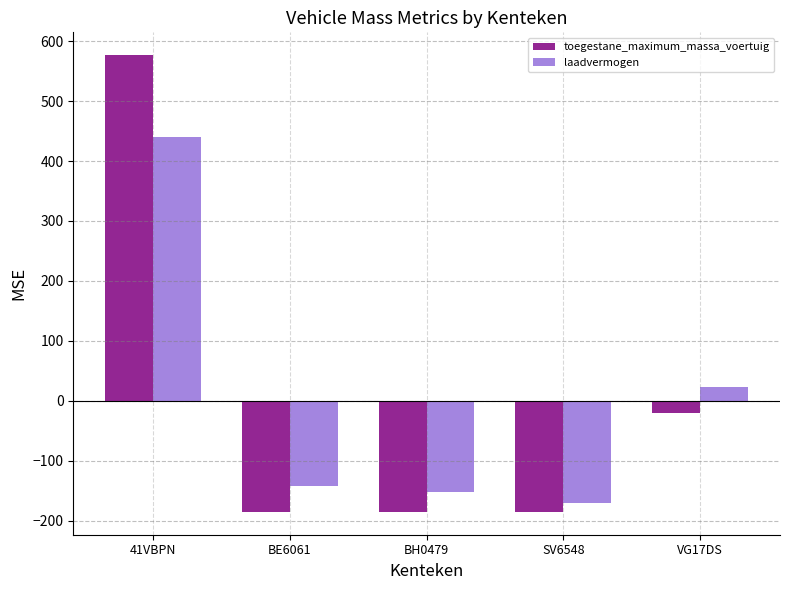

What is the approximate value of laadvermogen at SV6548?

-169.8